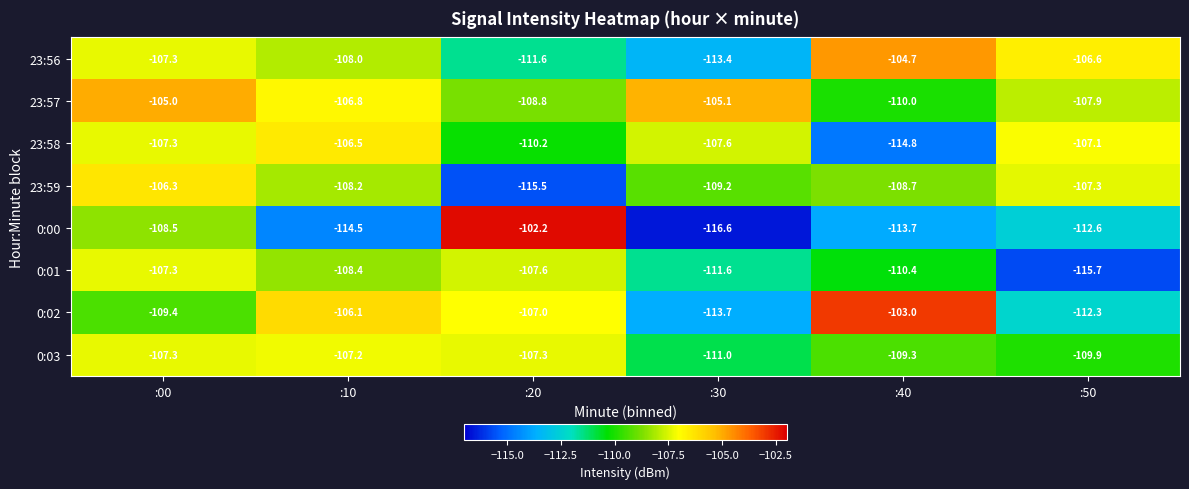

What is the sum of all 23:59 values?

-655.2